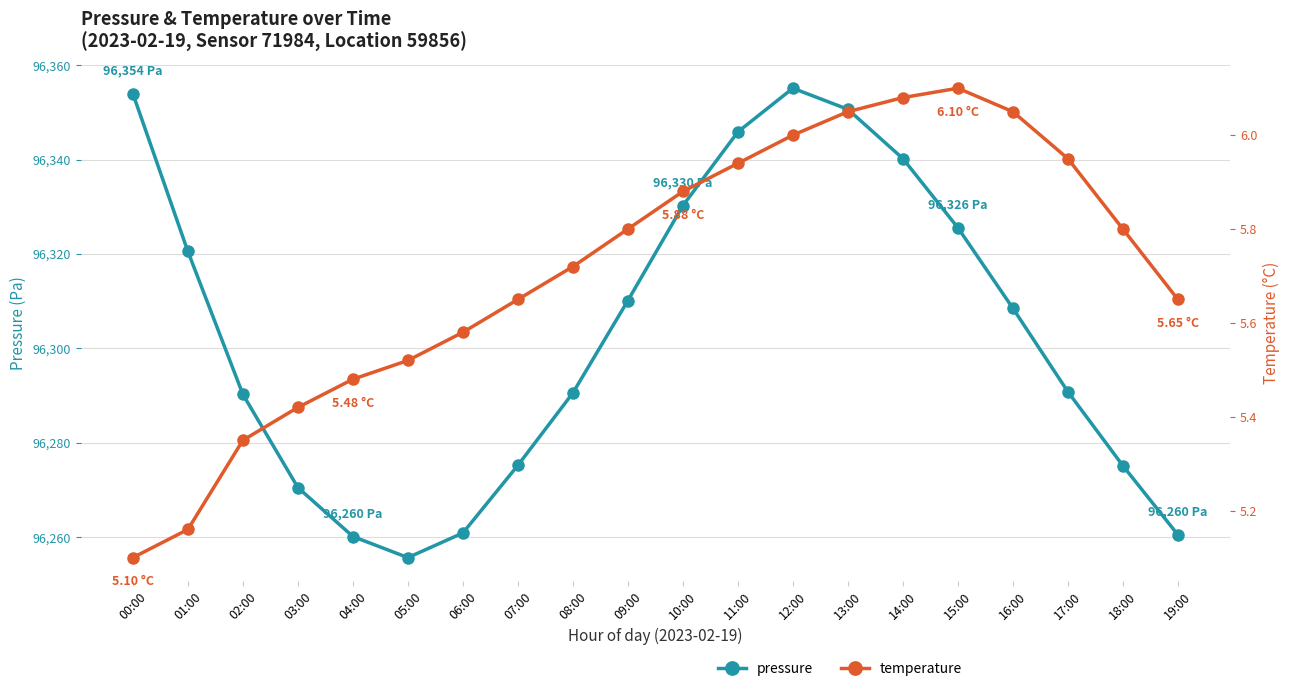

Which series has the largest range (max minus min)?

pressure